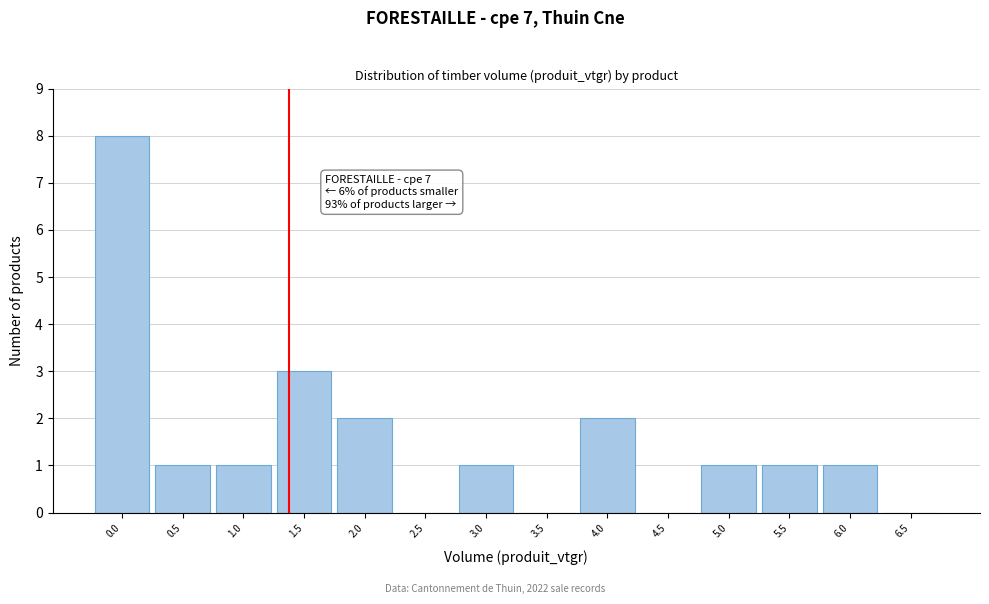

Reading right to left, extract all data points from this chart.

6.5=0	6.0=1	5.5=1	5.0=1	4.5=0	4.0=2	3.5=0	3.0=1	2.5=0	2.0=2	1.5=3	1.0=1	0.5=1	0.0=8